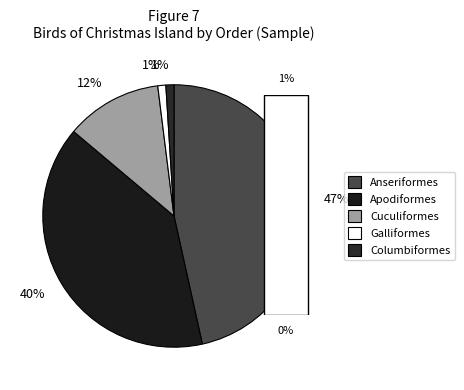

How many slices are in this pie chart?

5